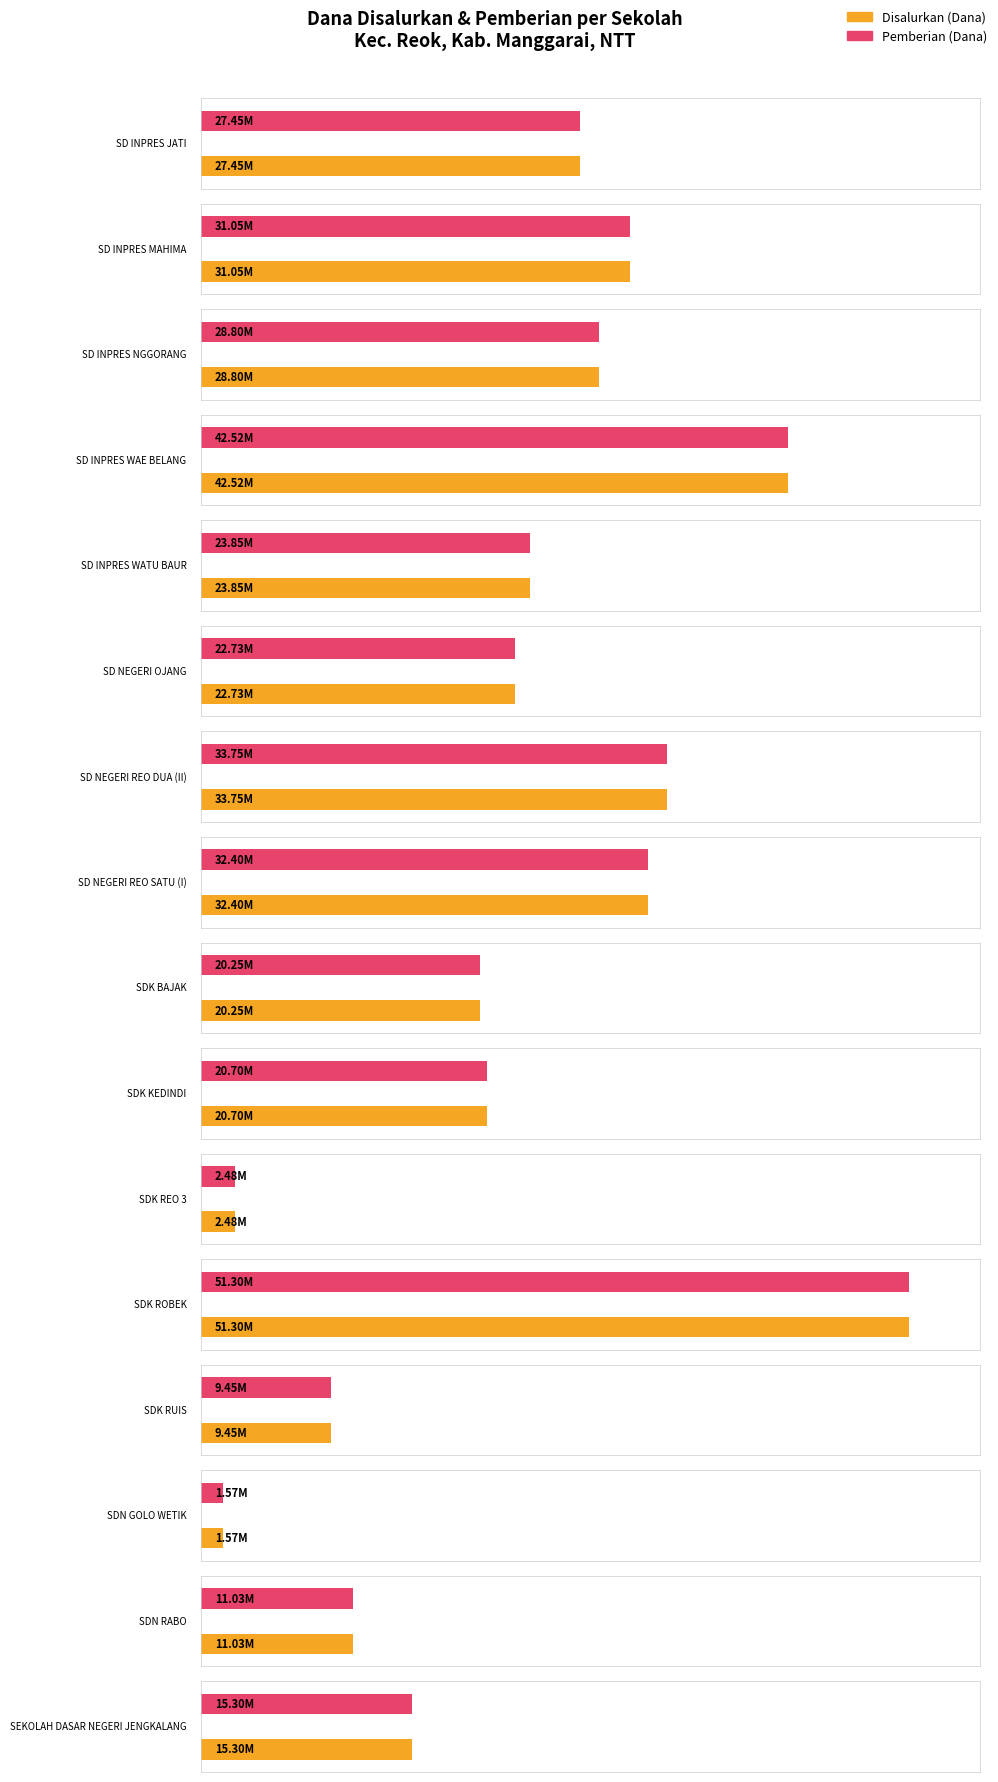

What is the minimum value shown in the chart?

1575000